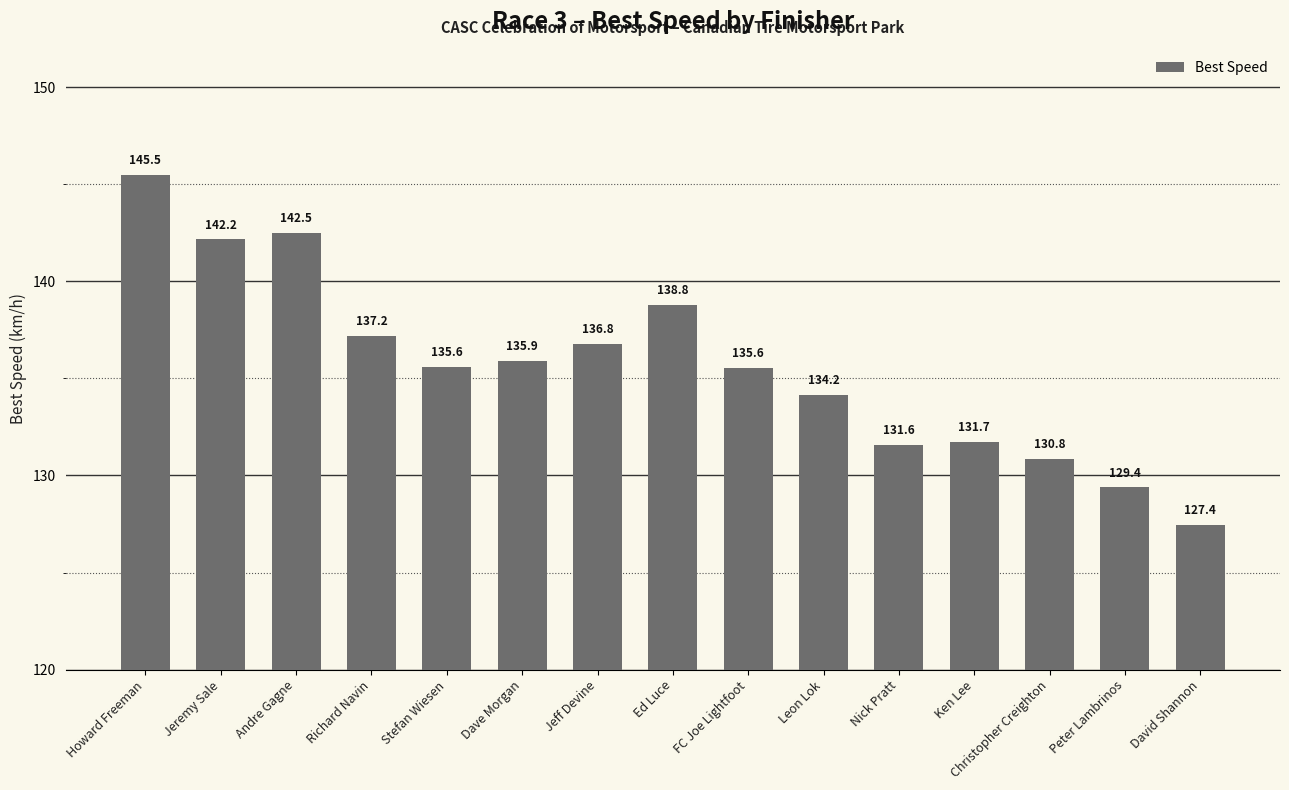

How many bars are there in total?

15